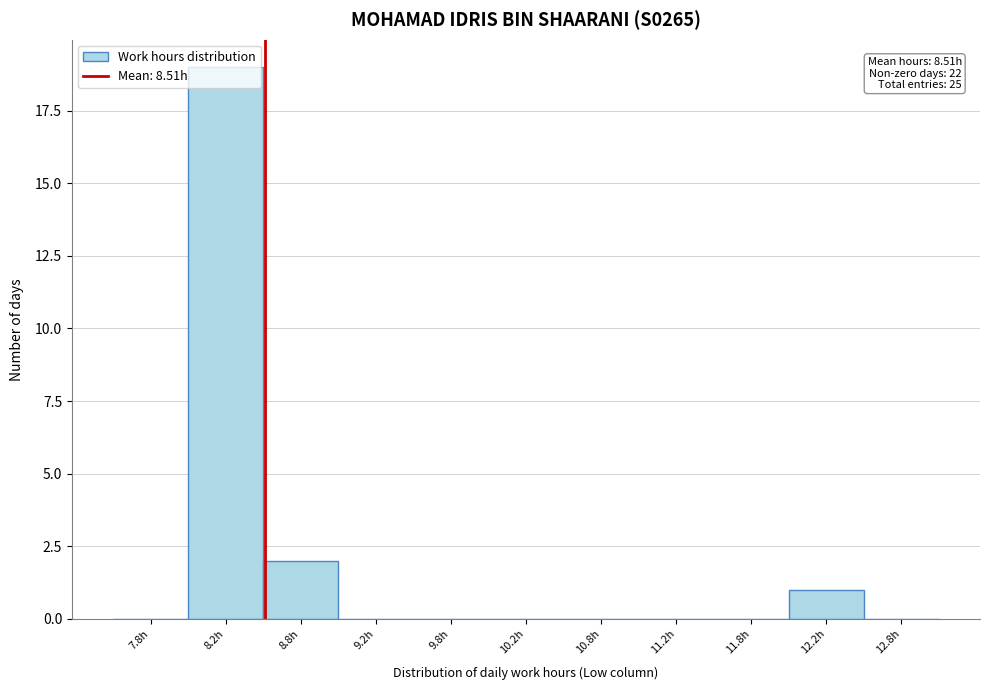

Which range on the x-axis has the tallest bar?

8.0 to 8.5